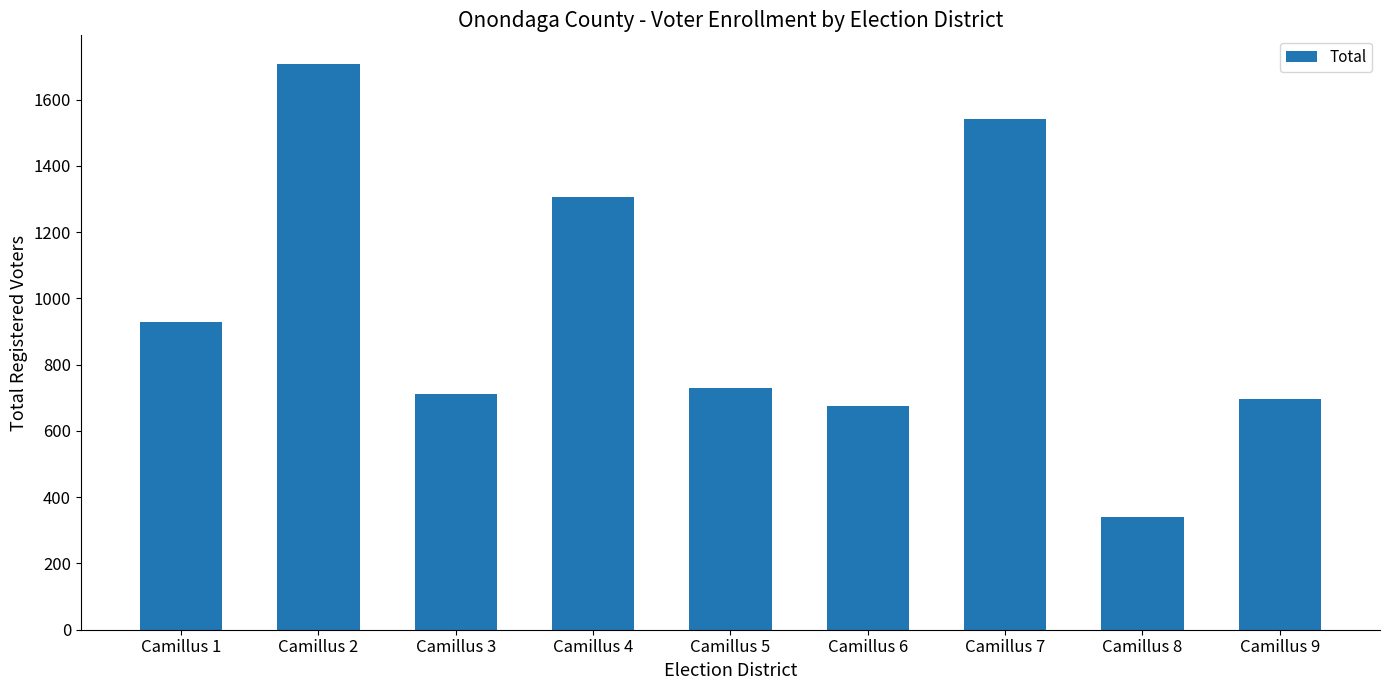

Which label corresponds to the largest value in the chart?

Camillus 2